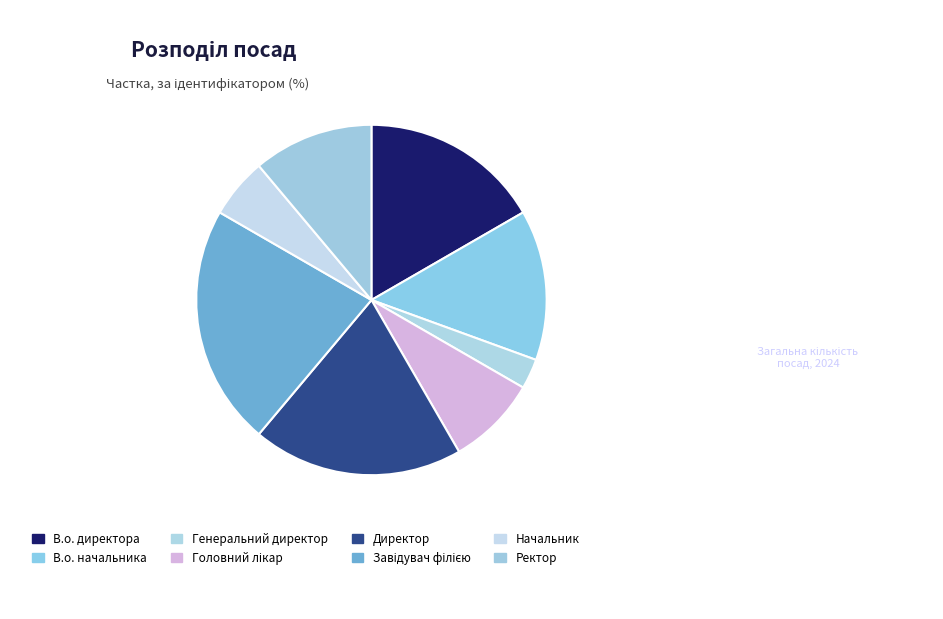

What portion of the pie excludes Директор?

80.6%